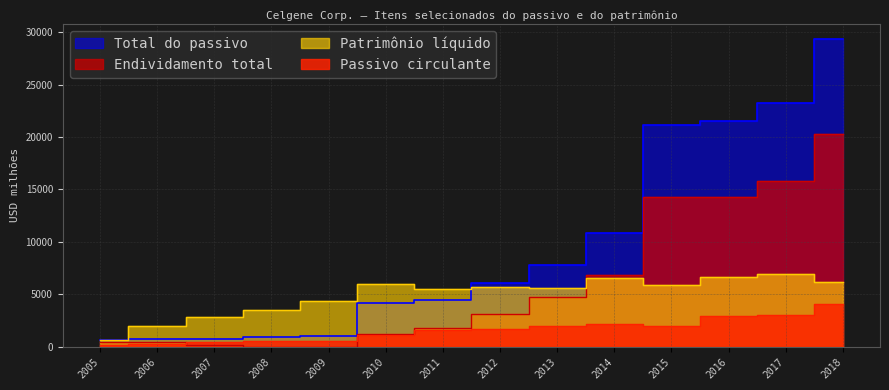

How many values in the Patrimônio líquido series are below 5694?

7